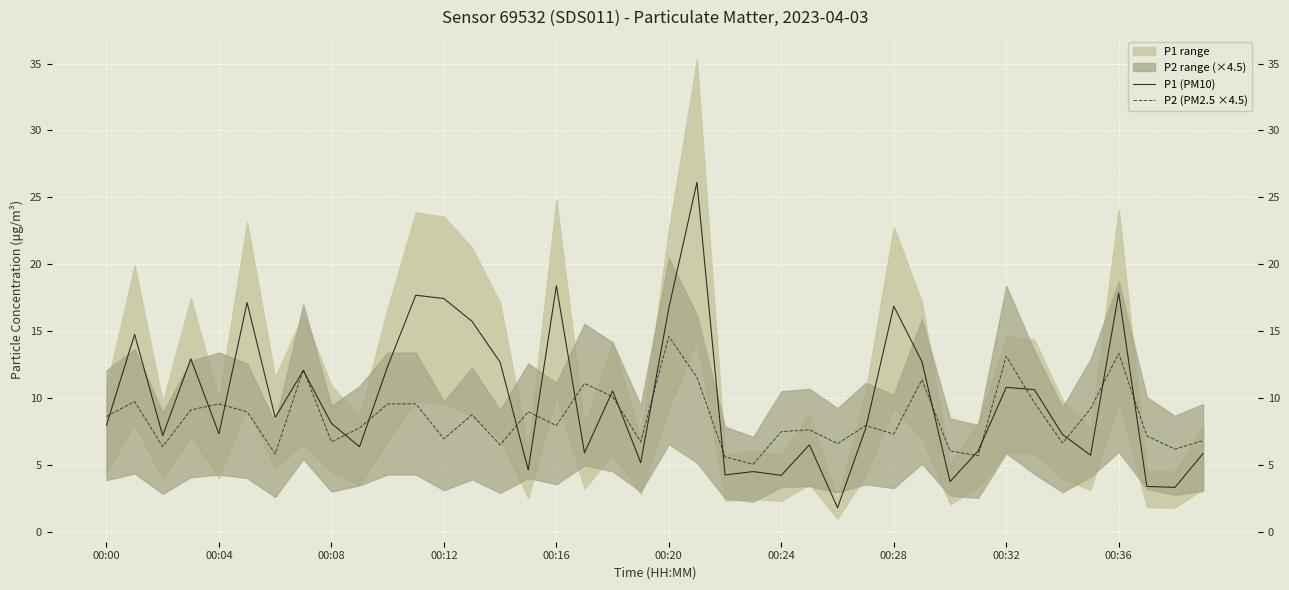

Reading left to right, transcribe all the data shown in this chart.

P1 (PM10): 8.0	14.8	7.2	12.9	7.3	17.1	8.6	12.1	8.1	6.4	12.4	17.7	17.4	15.8	12.7	4.7	18.4	5.9	10.6	5.2	16.8	26.1	4.3	4.5	4.2	6.5	1.8	7.8	16.9	12.8	3.8	6.1	10.8	10.7	7.3	5.8	17.9	3.4	3.4	5.9
P2 (PM2.5 ×4.5): 8.6	9.8	6.4	9.1	9.6	9.0	5.9	12.2	6.8	7.8	9.6	9.6	7.0	8.8	6.5	9.0	8.0	11.1	10.1	6.8	14.6	11.6	5.6	5.1	7.5	7.6	6.6	8.0	7.3	11.4	6.1	5.7	13.1	9.7	6.7	9.2	13.4	7.2	6.2	6.8